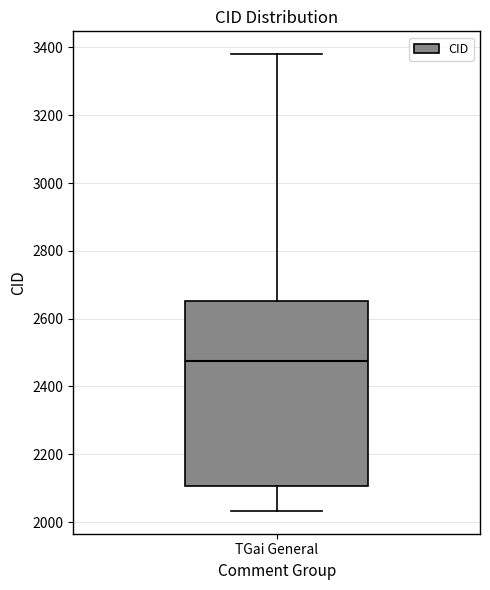

Read this box plot against the y-axis: the position of the median line, the range covered by the box, and the ends of both whiskers. The values are not printed on the chart, so give them approximately, as read against the axis.

median 2480, box 2100 to 2660, whiskers 2040 to 3380